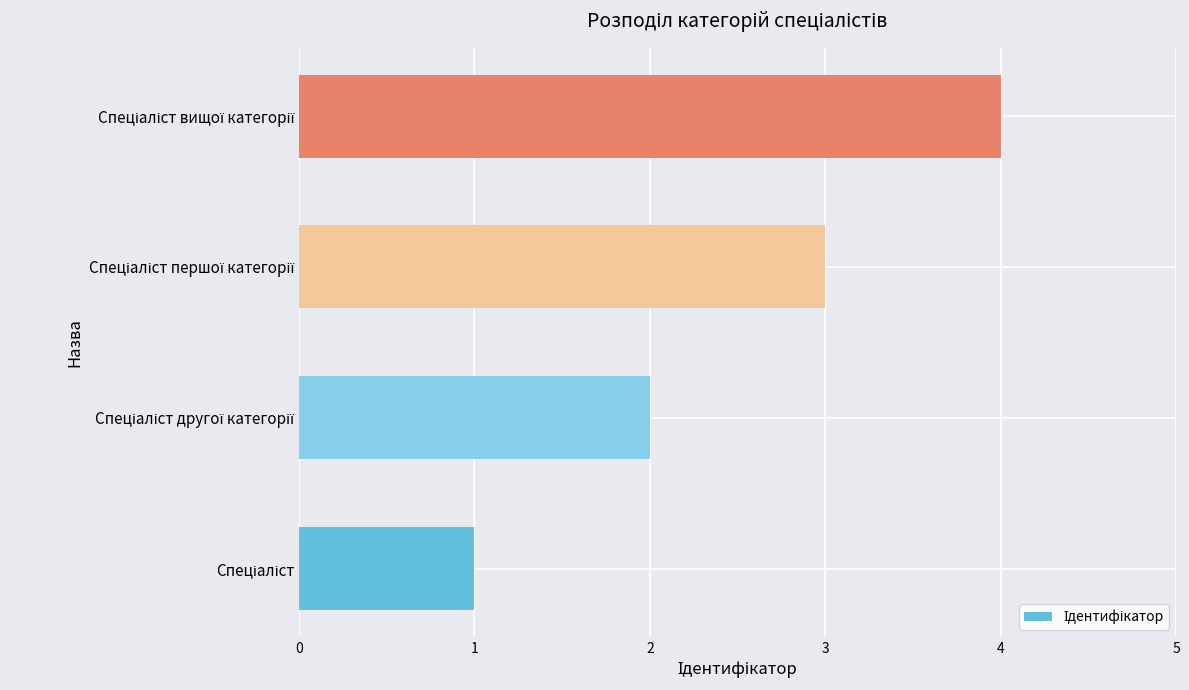

What is the smallest value displayed?

1